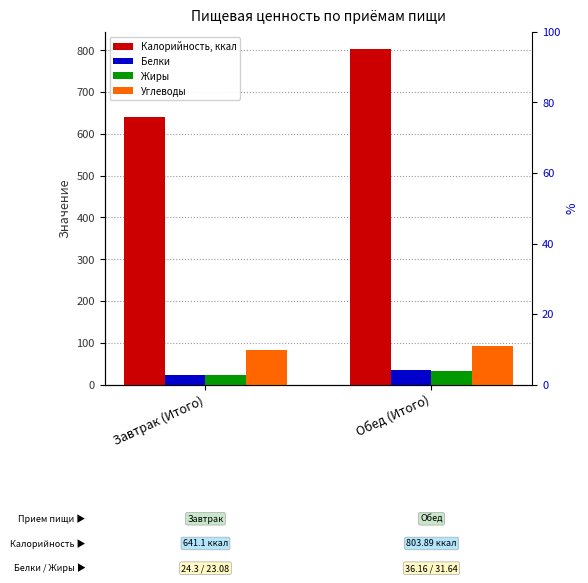

Reading left to right, what are all the values shown in this chart?

Калорийность, ккал: Завтрак (Итого)=641.1	Обед (Итого)=803.9
Белки: Завтрак (Итого)=24.3	Обед (Итого)=36.2
Жиры: Завтрак (Итого)=23.1	Обед (Итого)=31.6
Углеводы: Завтрак (Итого)=83.4	Обед (Итого)=93.6